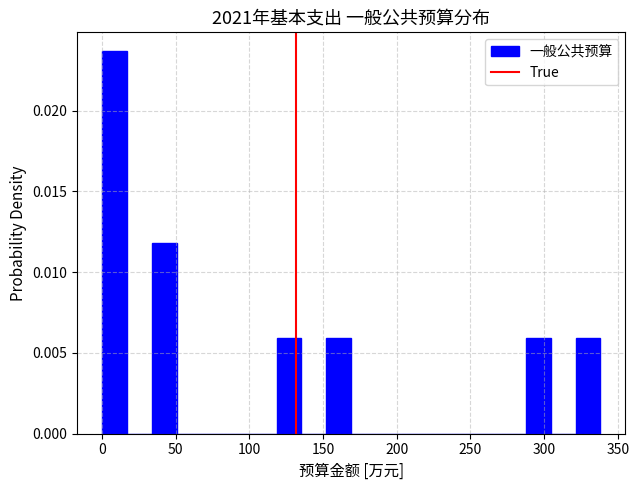

Around what value on the x-axis is the tallest bar? Give the approximate position of its centre, as read against the axis.

10